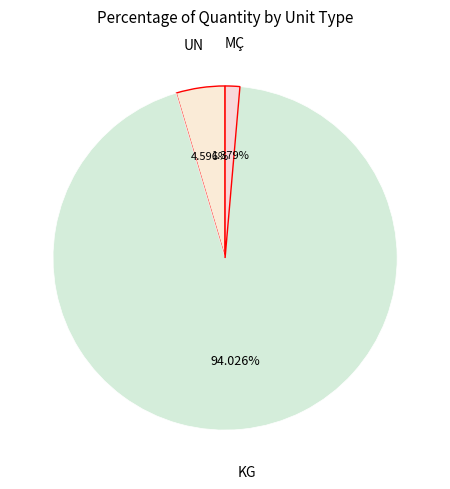

How many slices are in this pie chart?

3